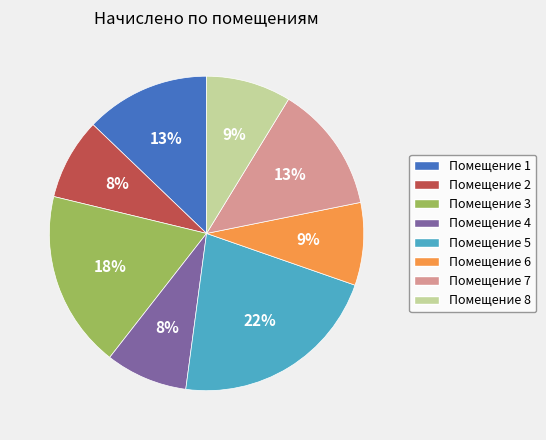

To the nearest percent, what is the average slice percentage?

12%